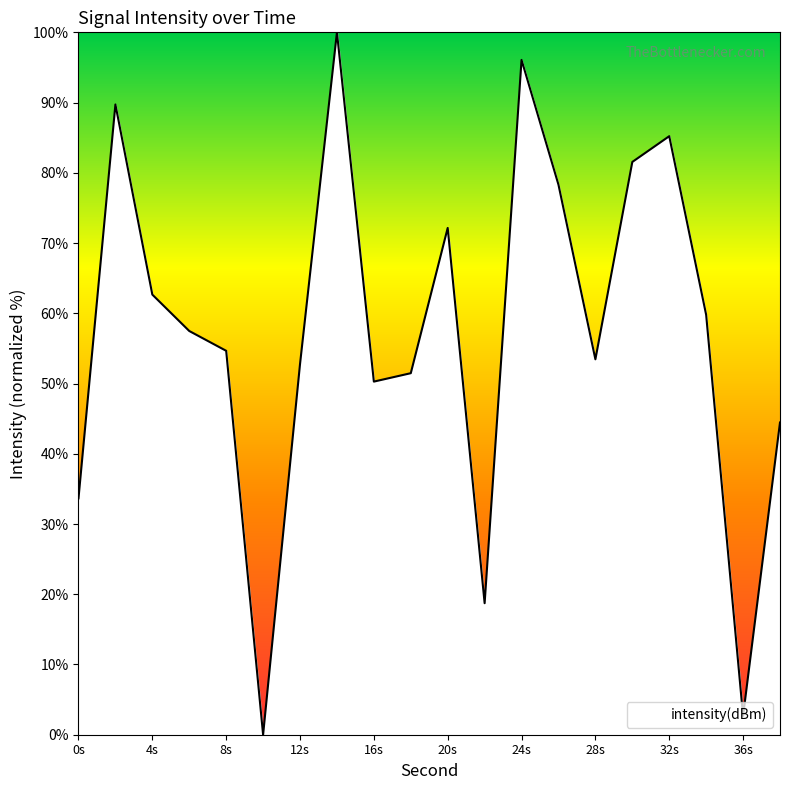

What is the difference between the maximum and minimum values?

100.0